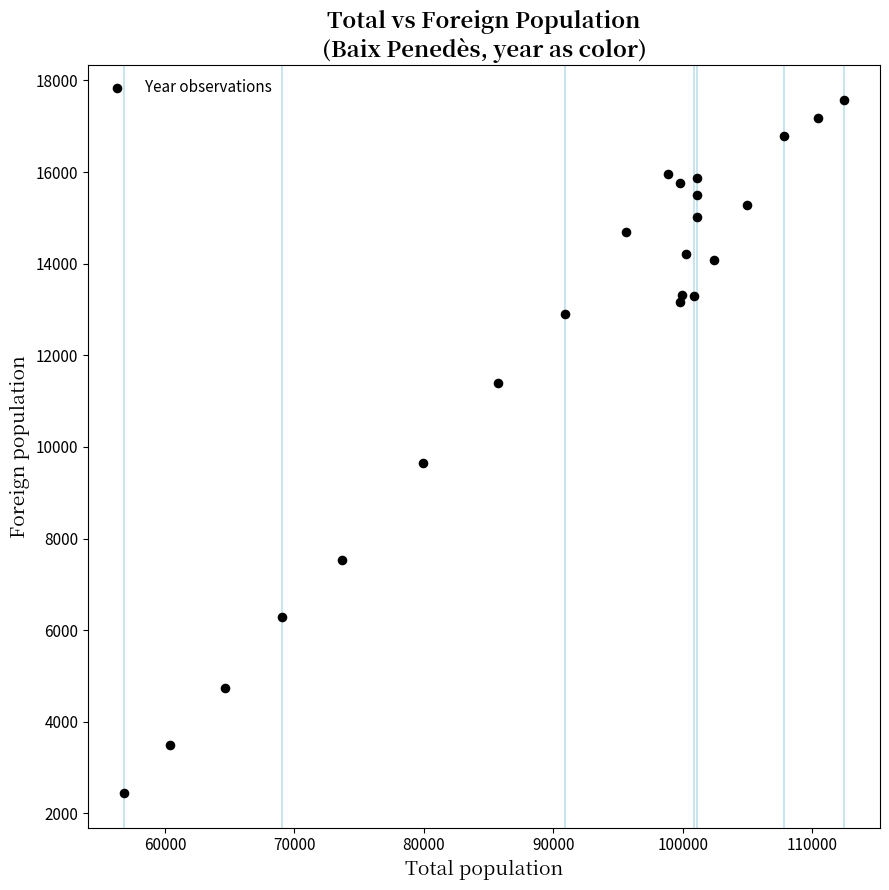

What Y value in the scatter plot is closest to 10012?

9654